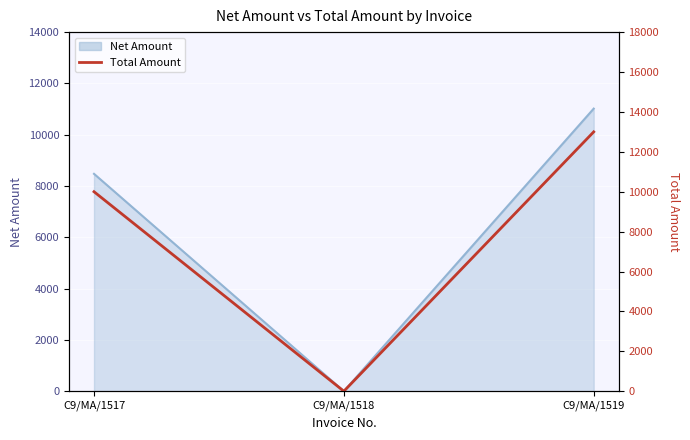

Is it true that the value at C9/MA/1519 is 22595?

False